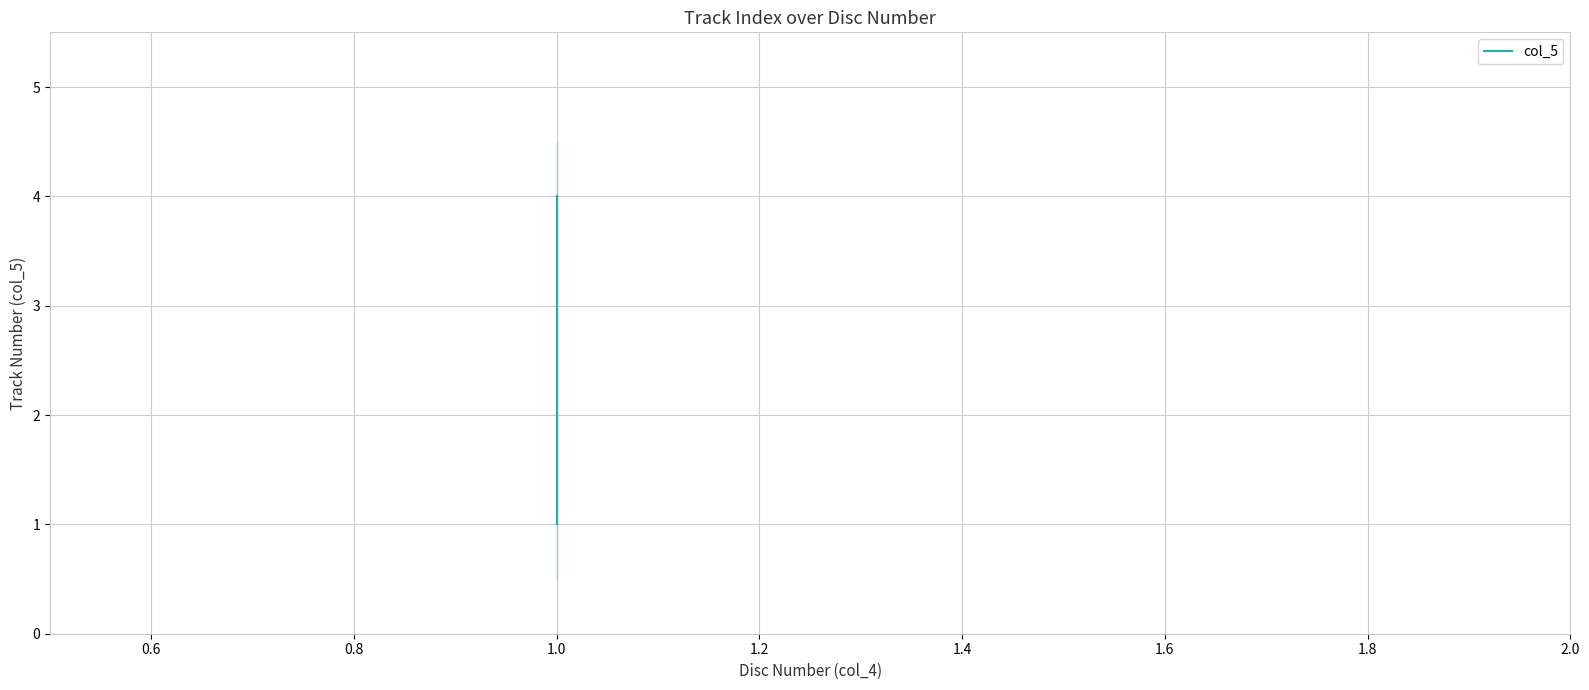

How many data points are above 3?

1